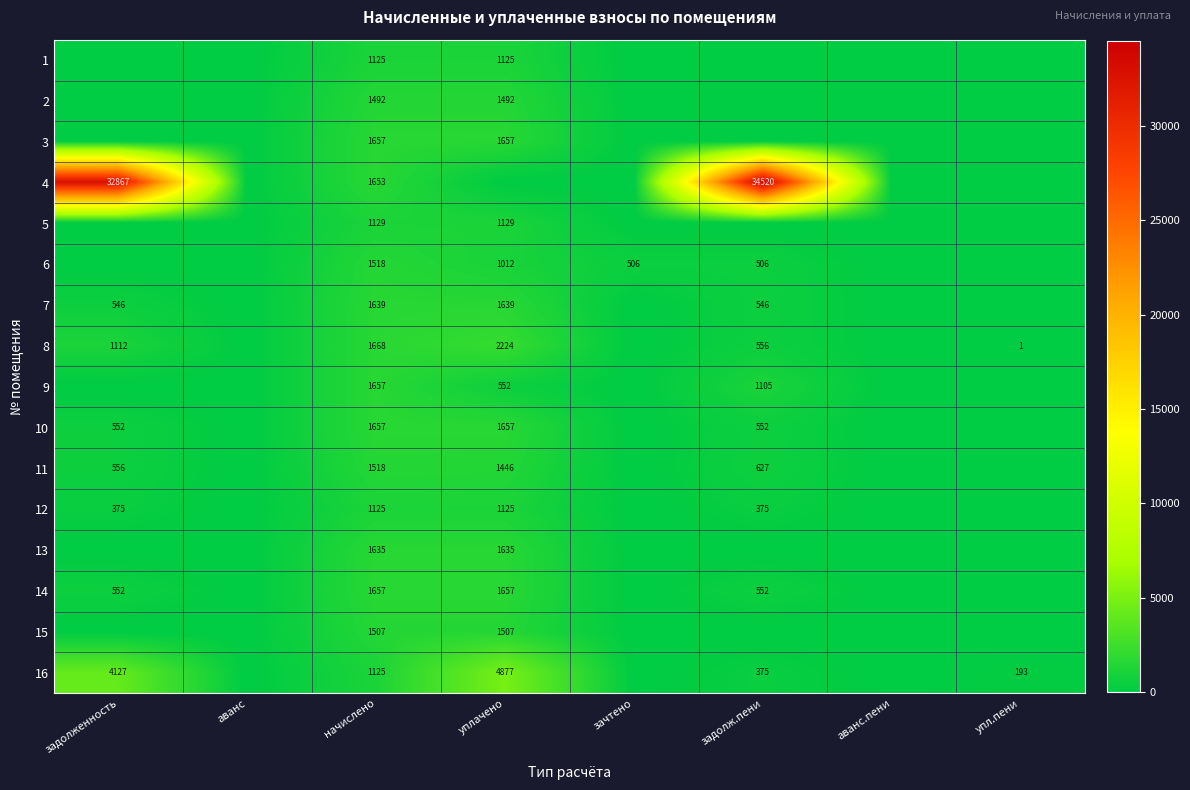

The 16 series shows 7802 at уплачено. True or false?

False